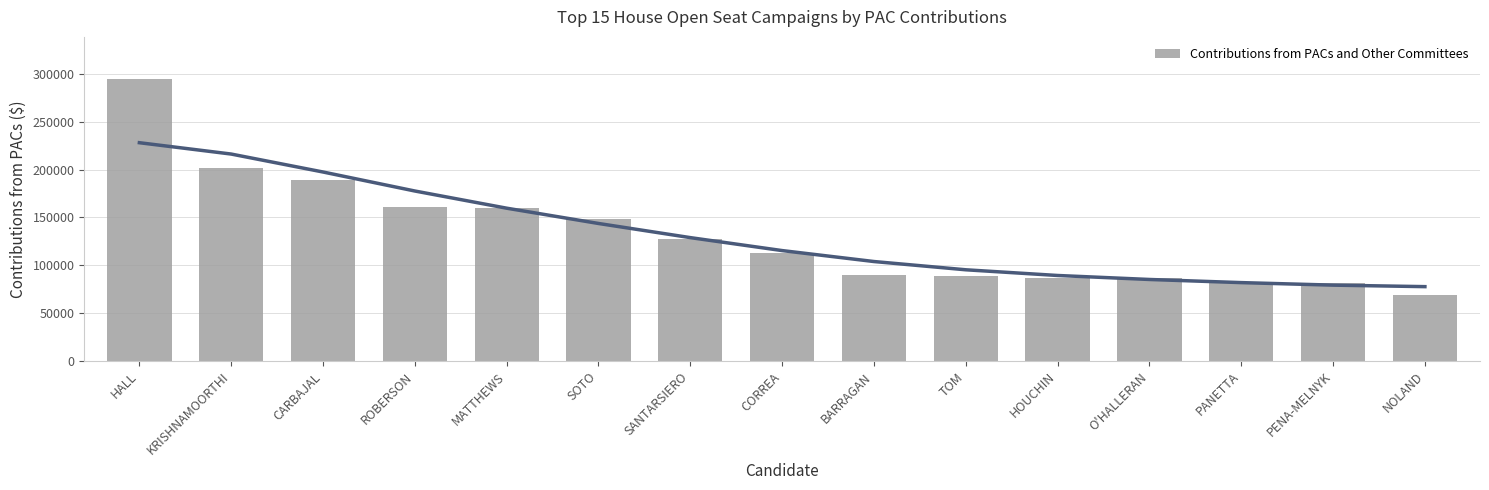

What is the difference between the values at BARRAGAN and PENA-MELNYK?

8780.8